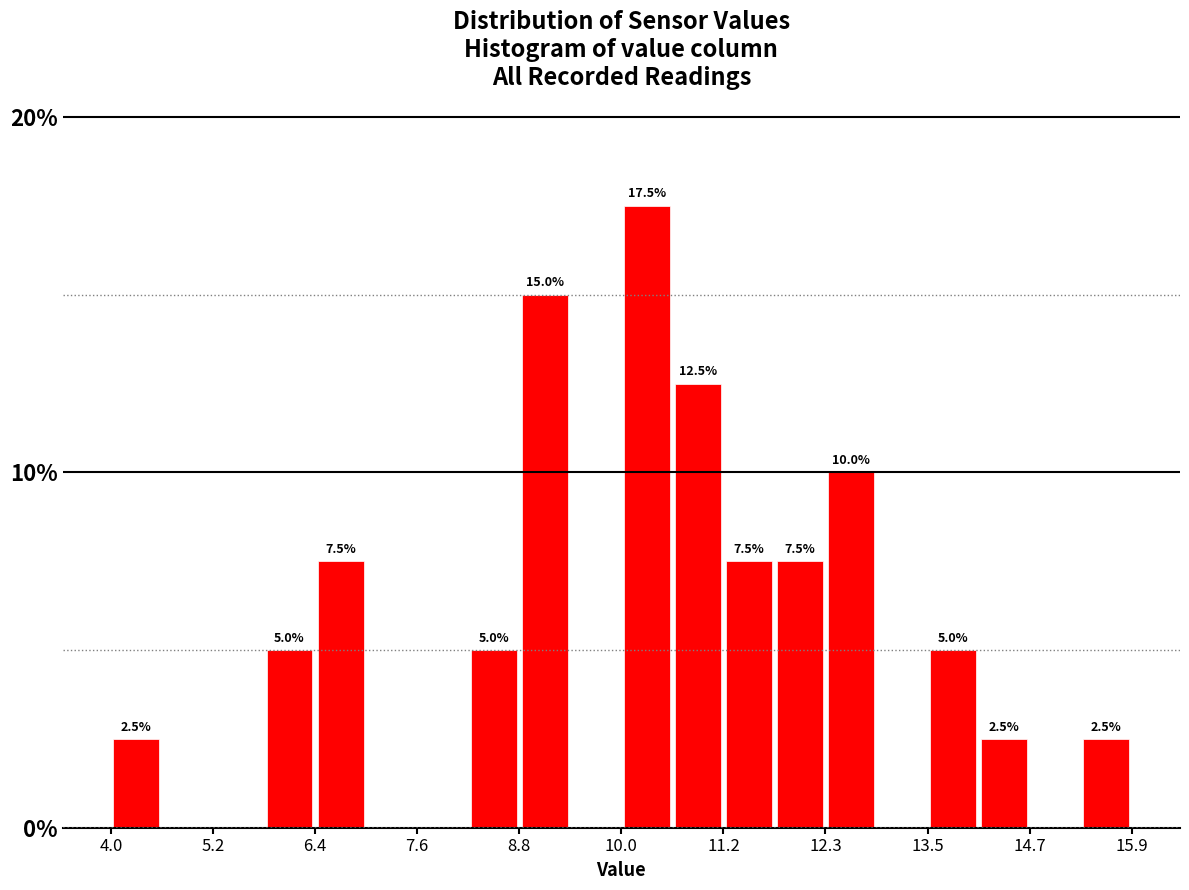

Read against the x-axis, roughly where is the centre of the tallest bar?

10.2